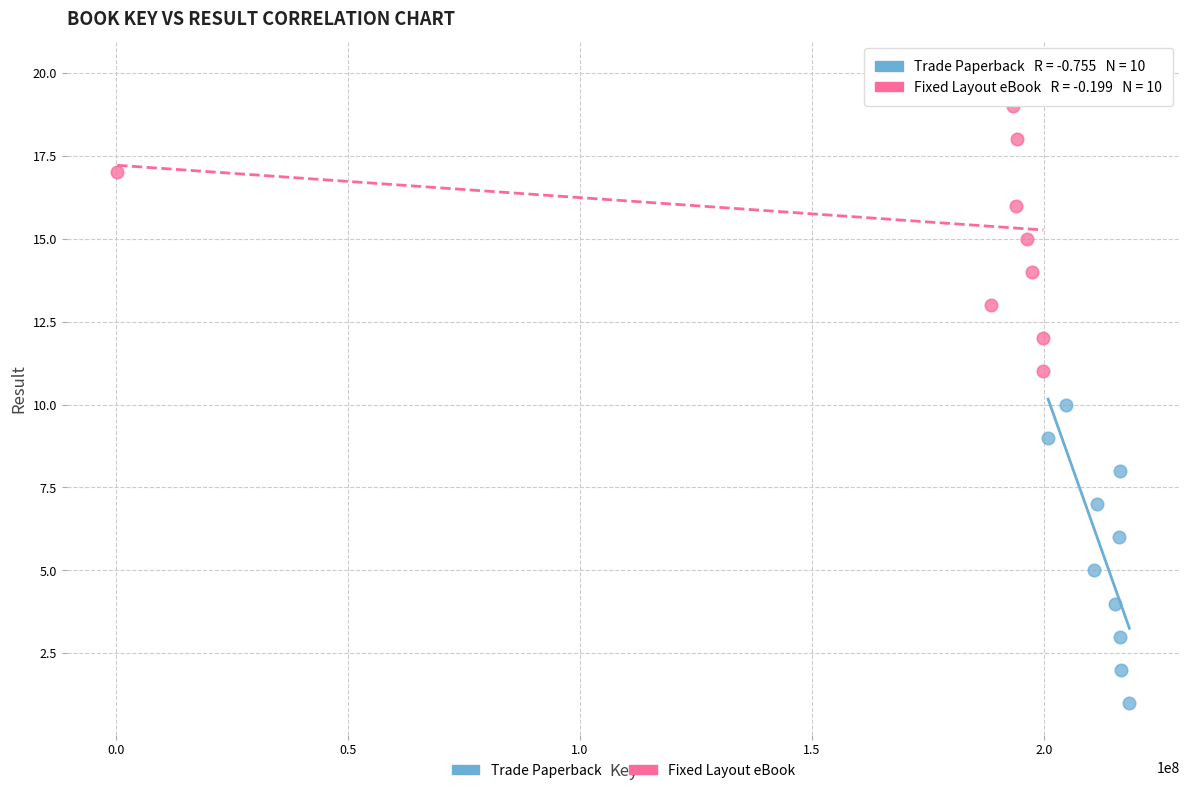

Which series contains the highest Y value?

Fixed Layout eBook